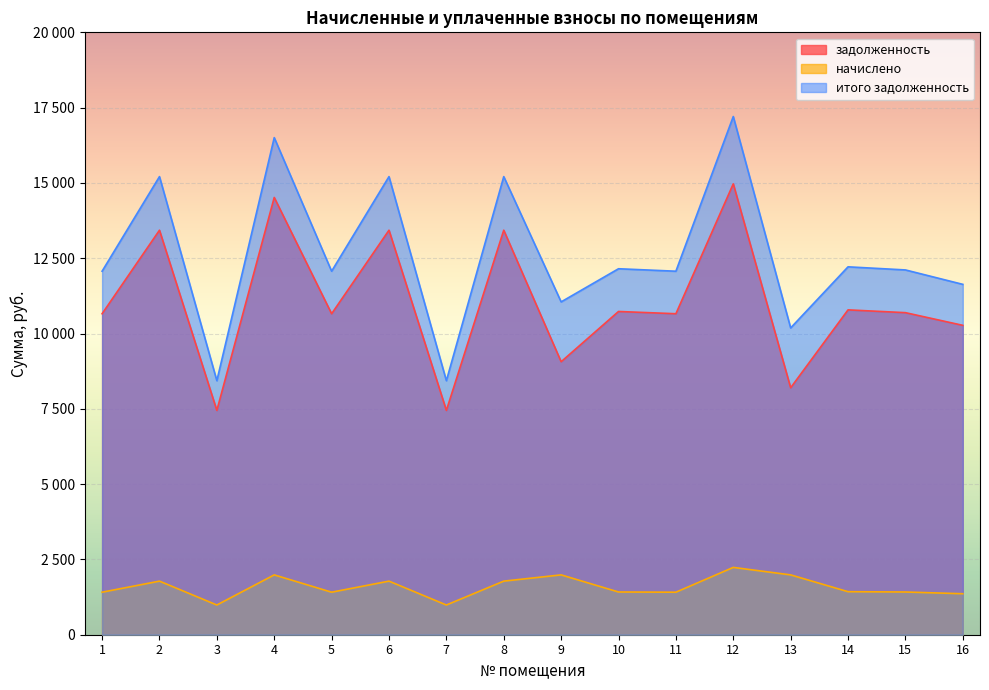

How many distinct data groups are displayed?

3